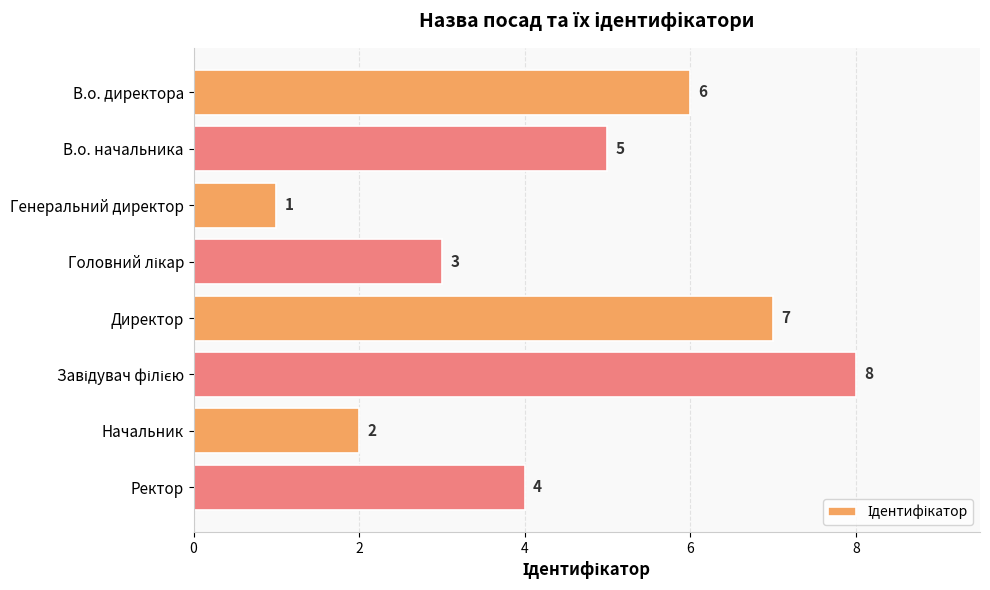

Does the chart contain any negative values?

No